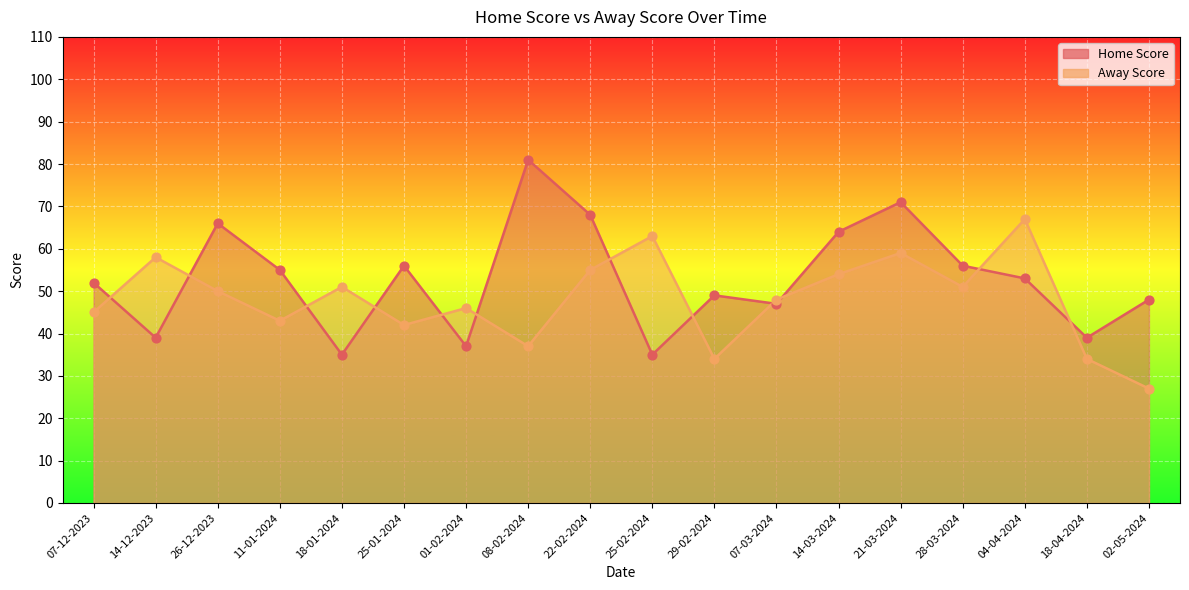

At which category is the sum across all series the highest?

21-03-2024